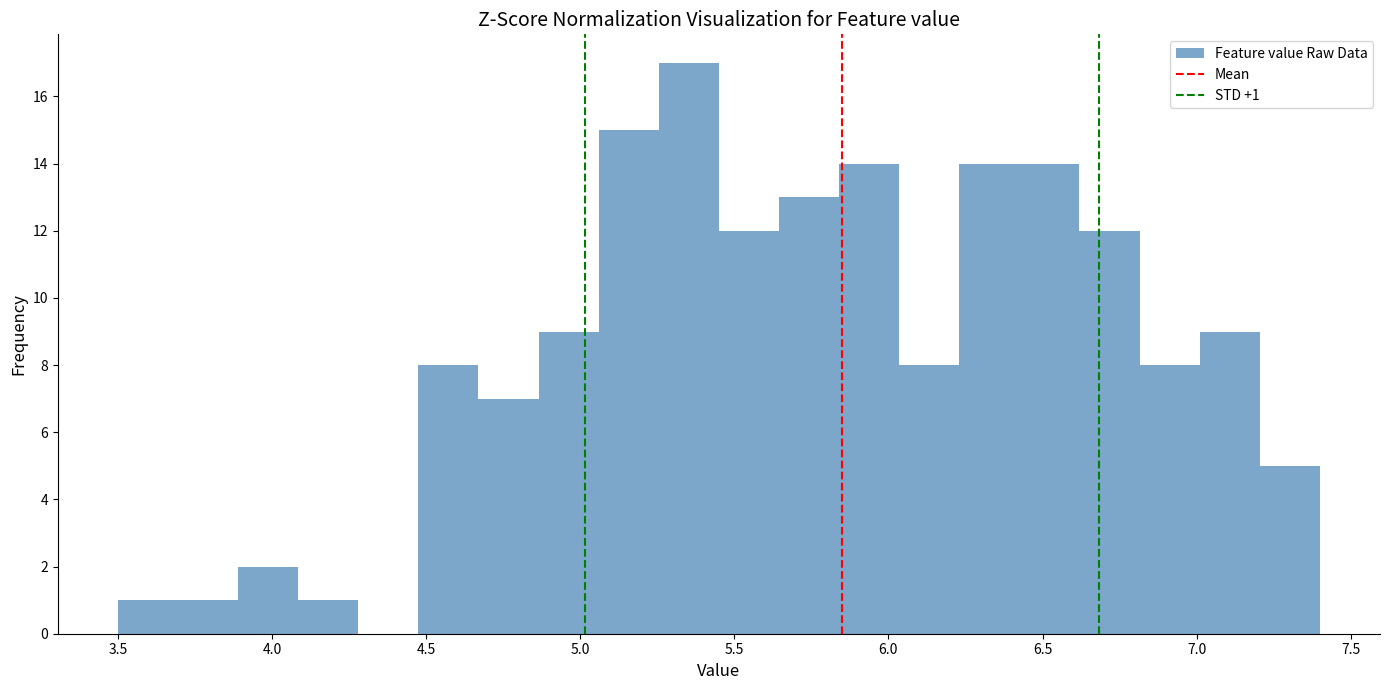

Read against the x-axis, roughly where is the centre of the tallest bar?

5.35